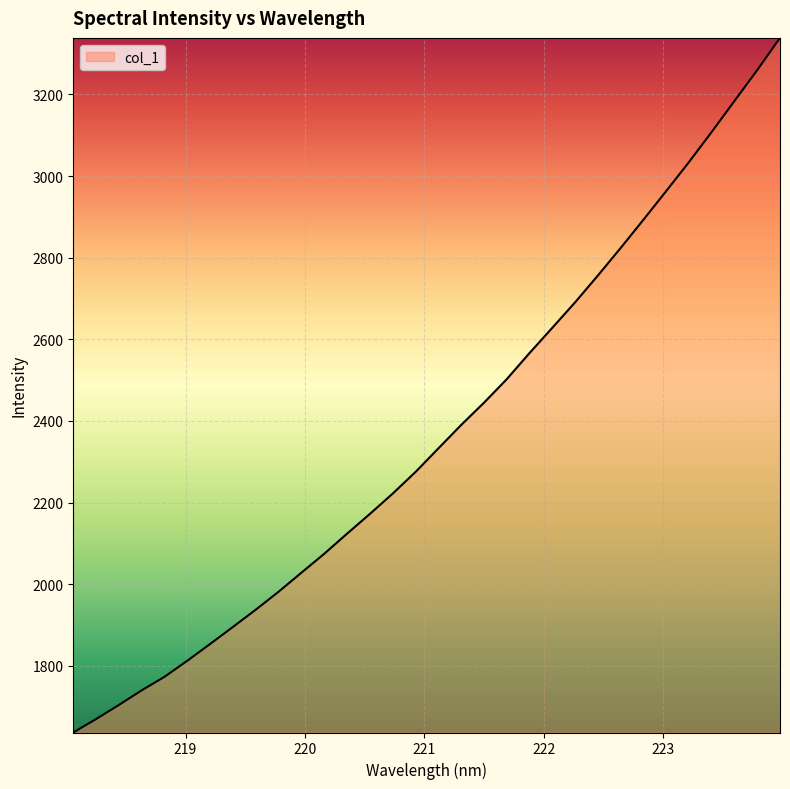

True or false: there are more than 1 points higher than both neighbors.

False